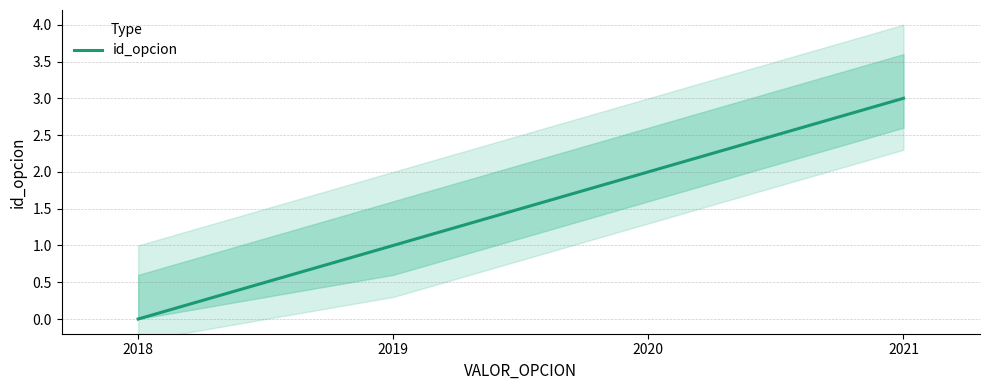

Reading left to right, extract all data points from this chart.

0	1	2	3